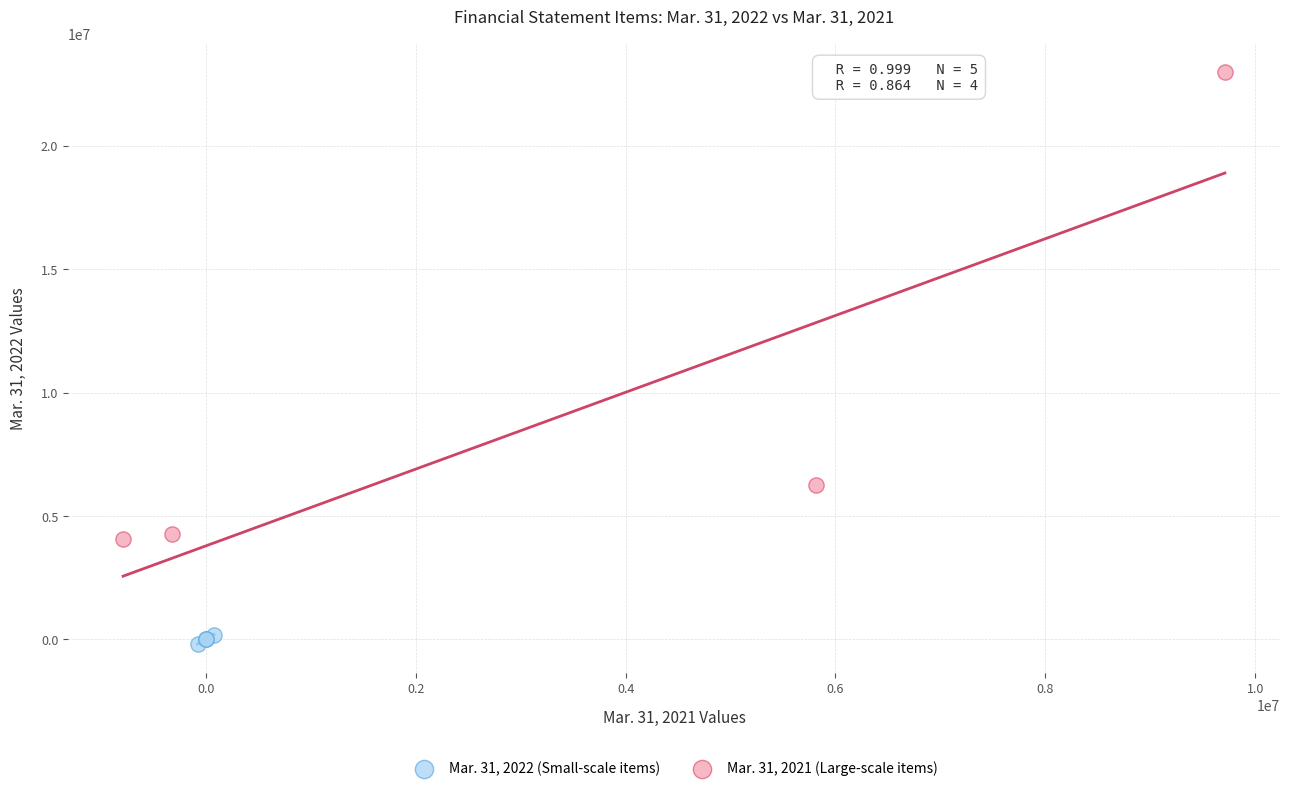

Which series contains the highest Y value?

Mar. 31, 2021 (Large-scale items)